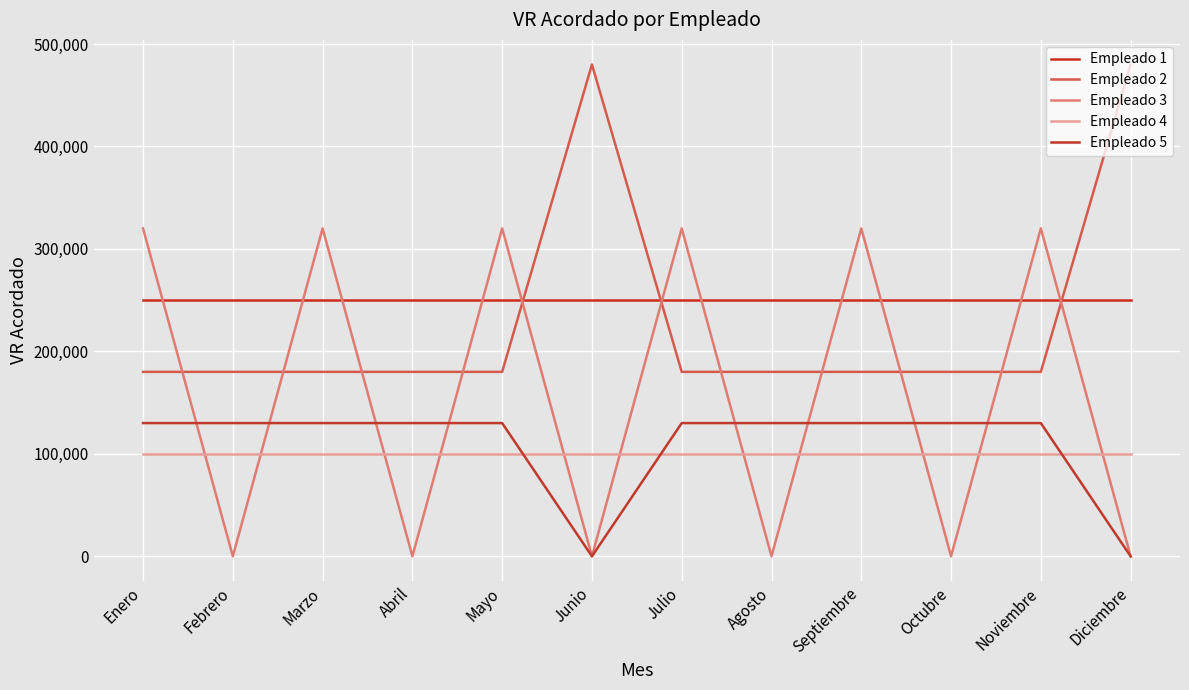

Is this an area chart (filled region under the line)?

No